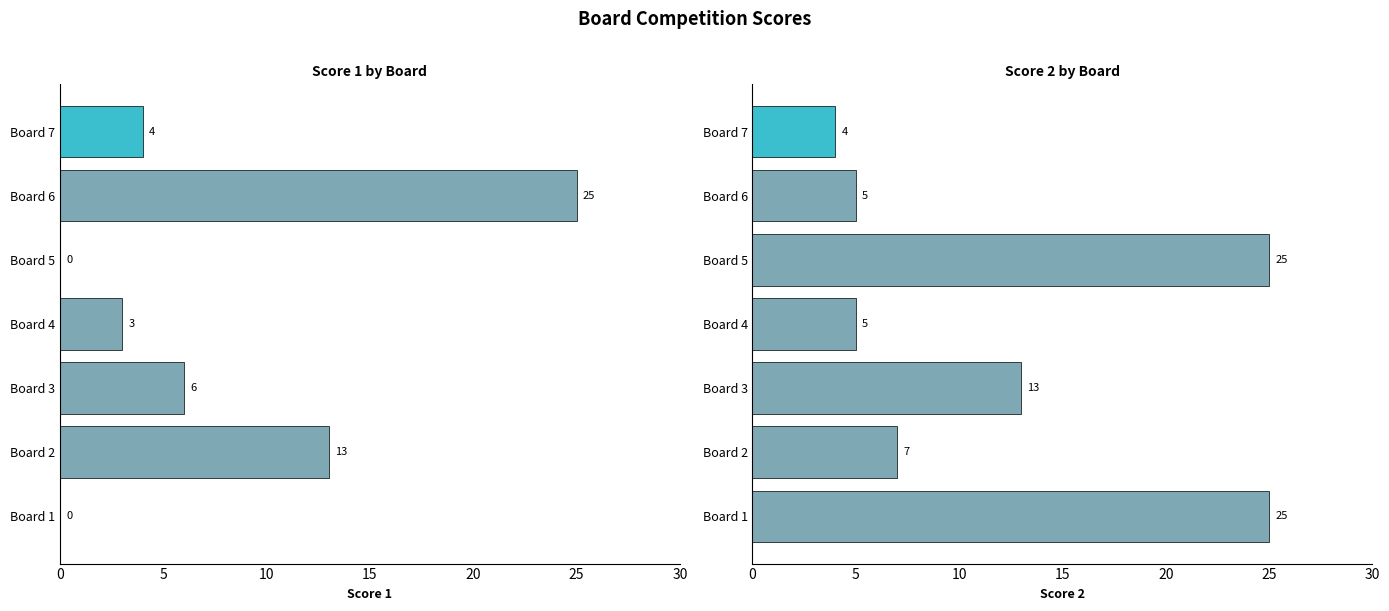

What is the difference between the second highest and minimum values in the Score 1 series?

13